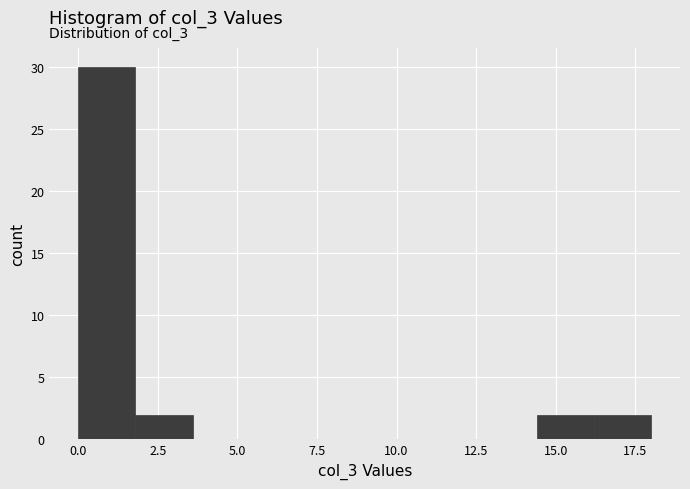

Around what value on the x-axis is the tallest bar? Give the approximate position of its centre, as read against the axis.

1.0